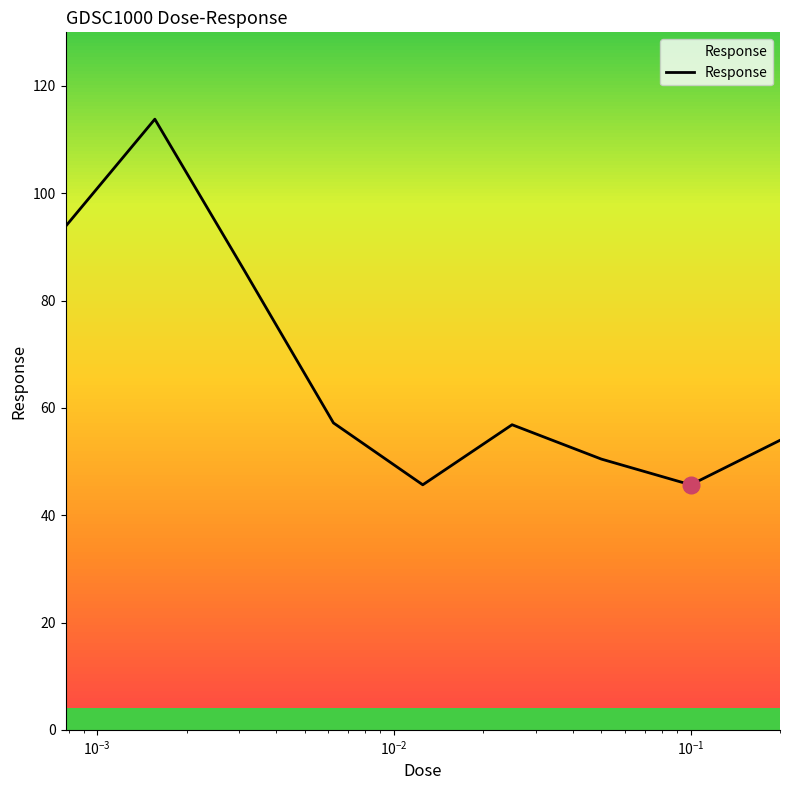

What is the smallest value displayed?

45.7